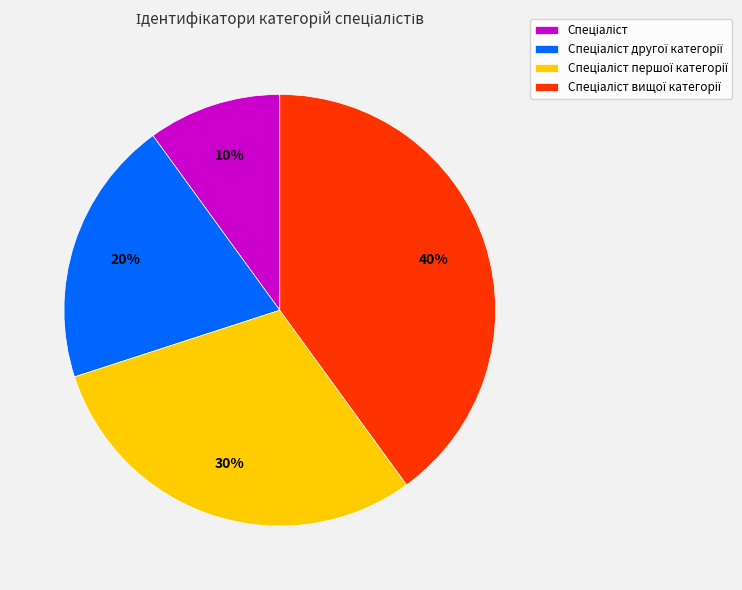

Is there any slice that represents more than half of the pie?

No